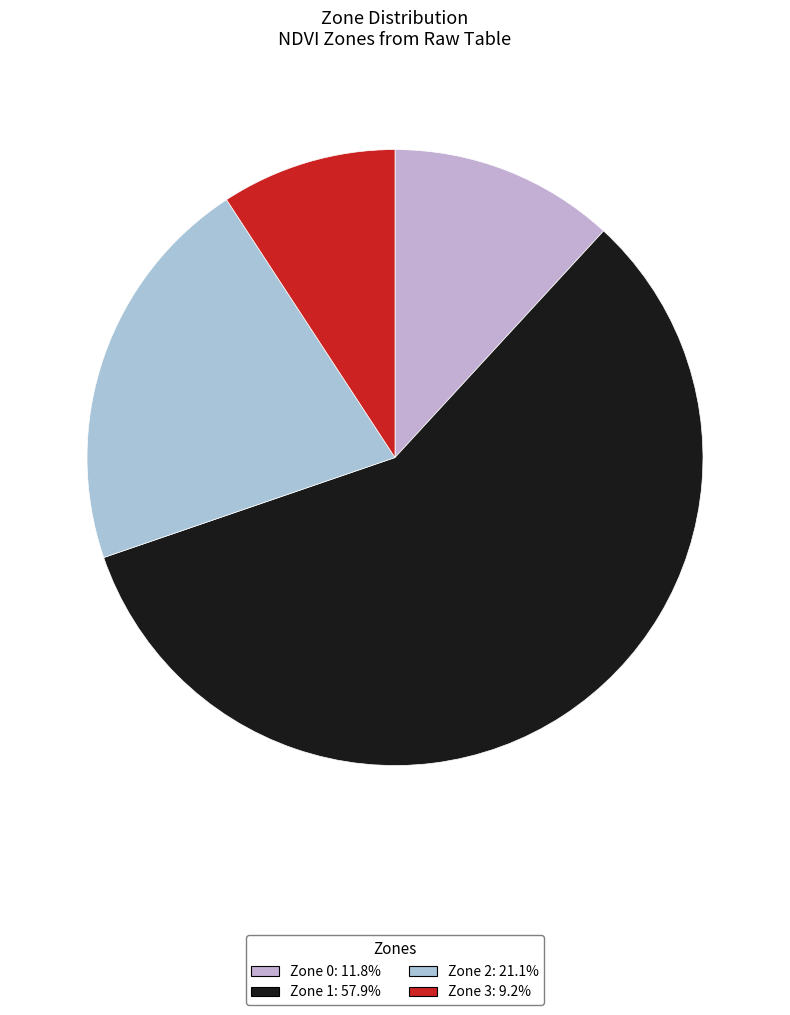

Which category has the smallest portion of the pie?

Zone 3